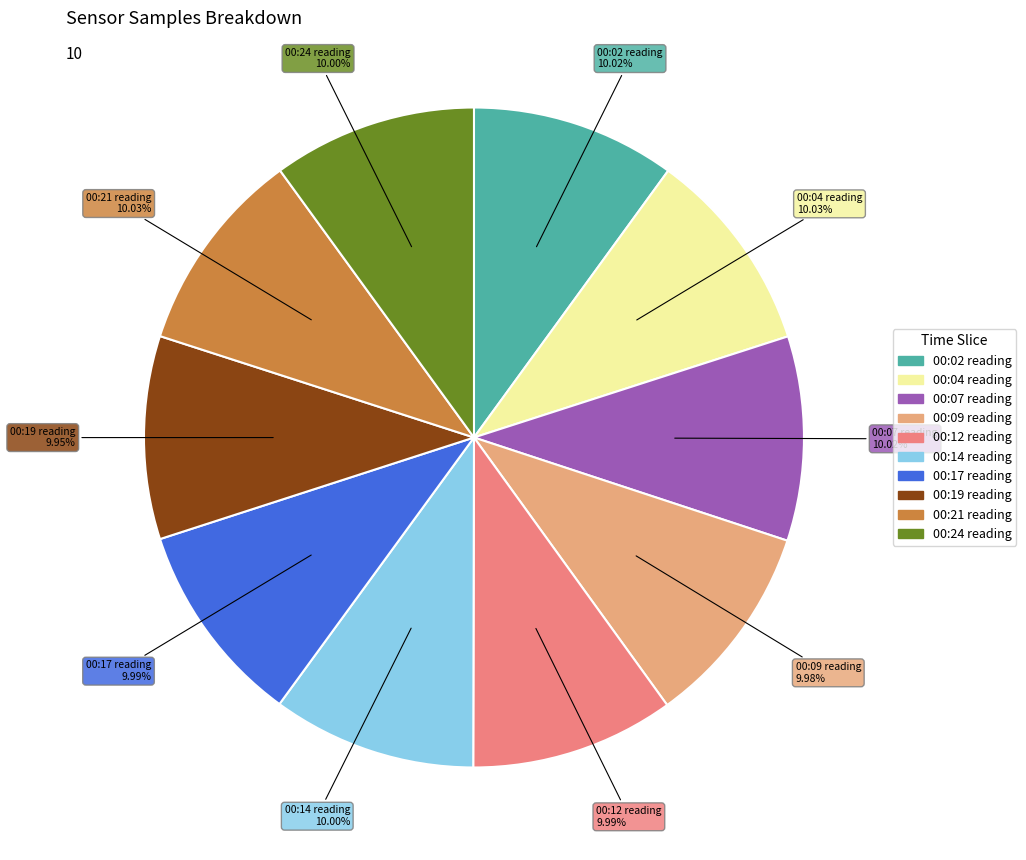

How many segments does this pie chart have?

10